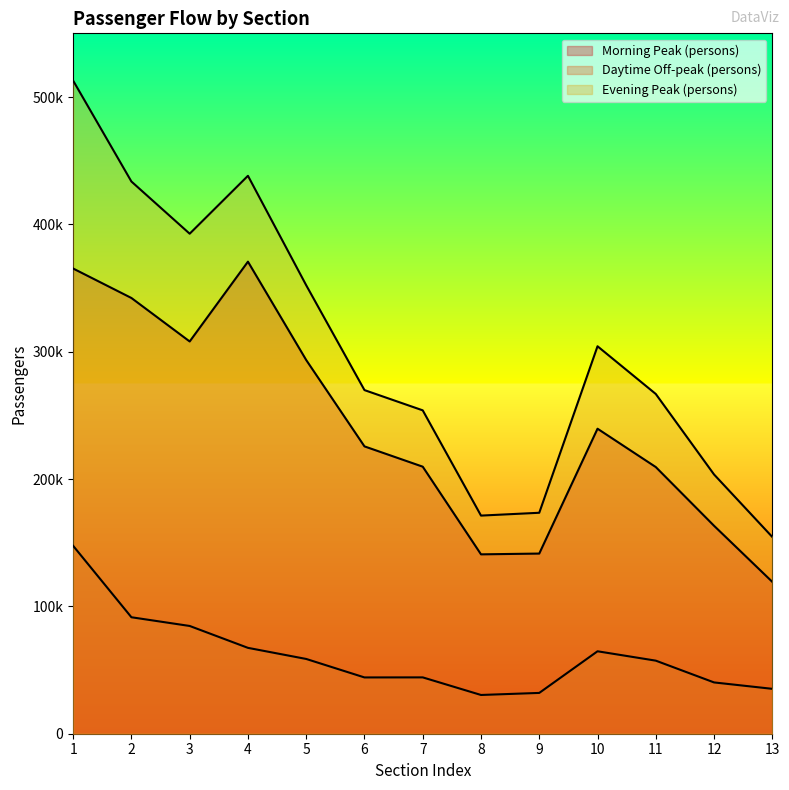

Reading right to left, list all the values displayed in this chart.

Morning Peak (persons): 13=11925	12=16329	11=20941	10=23952	9=14147	8=14086	7=20970	6=22564	5=29346	4=37070	3=30803	2=34217	1=36530
Daytime Off-peak (persons): 13=3525	12=4028	11=5738	10=6474	9=3204	8=3043	7=4424	6=4420	5=5871	4=6743	3=8462	2=9146	1=14754
Evening Peak (persons): 13=15450	12=20357	11=26679	10=30426	9=17351	8=17129	7=25394	6=26984	5=35217	4=43813	3=39265	2=43363	1=51284